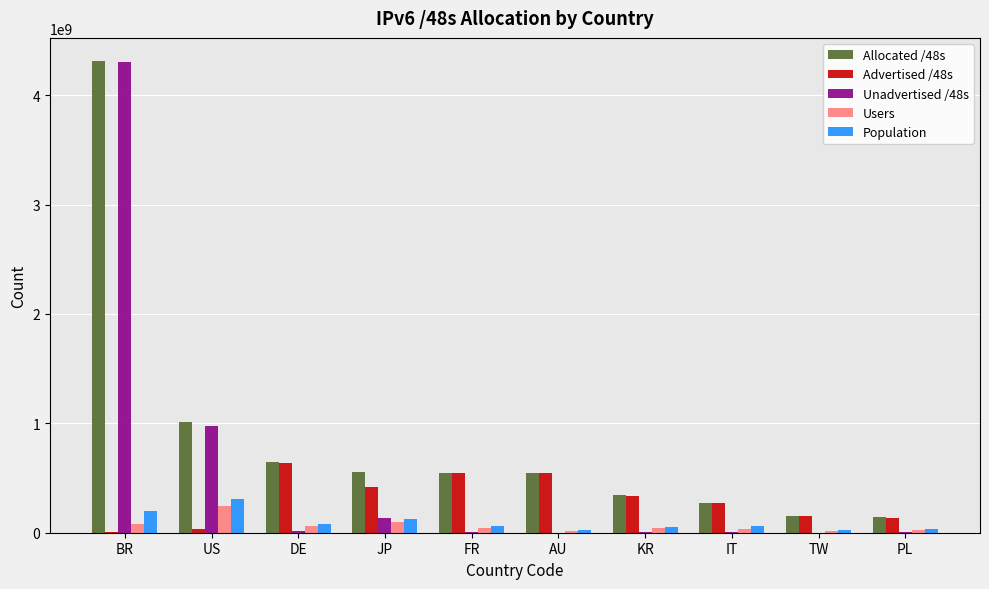

The Population series shows 126733561 at JP. True or false?

True